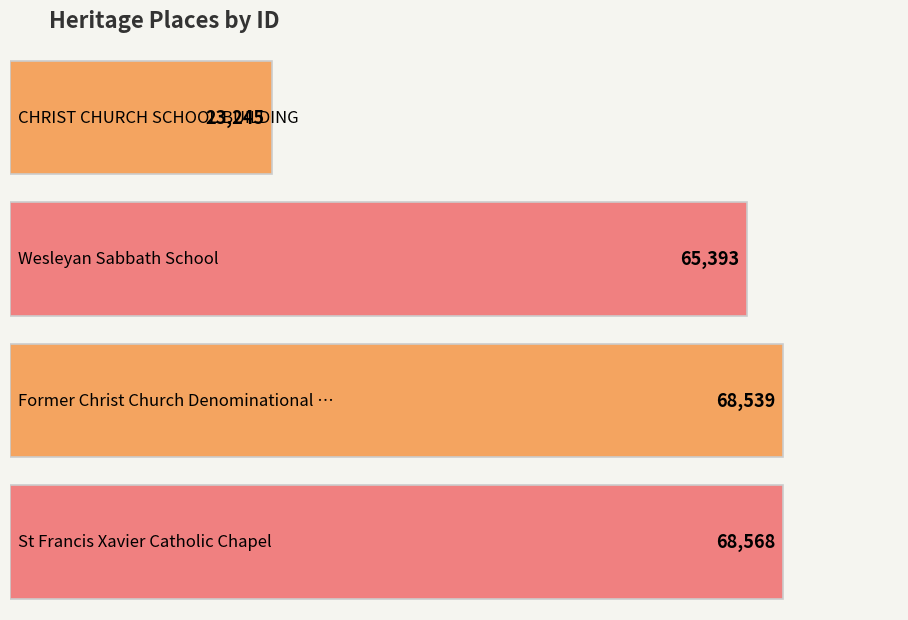

How many data points does each series have?

4